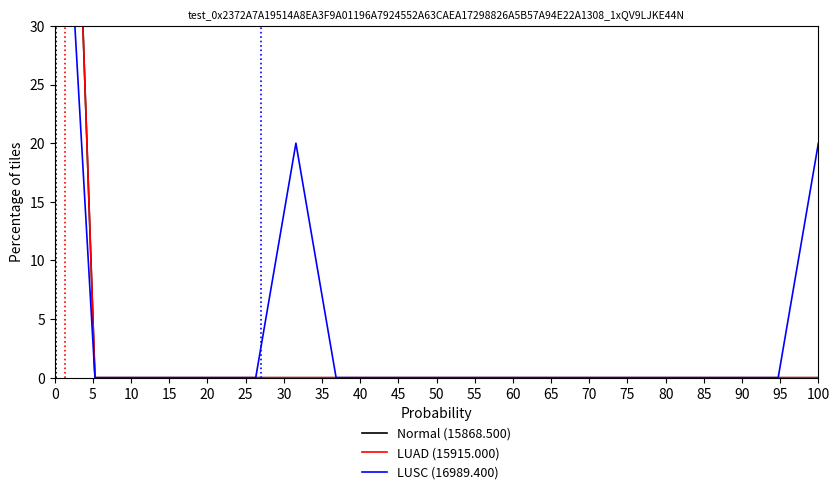

True or false: Normal (15868.500) has more than 0 interior local peaks.

False